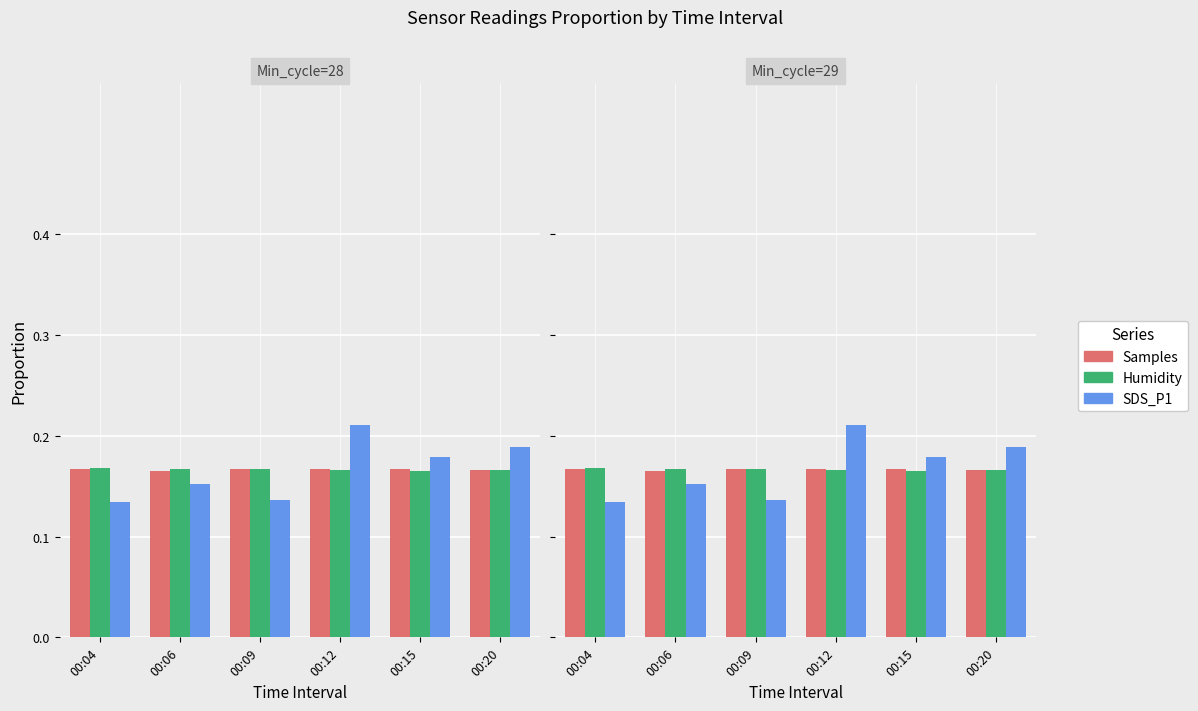

Rank the series at 00:04 from lowest to highest value.

SDS_P1, Samples, Humidity